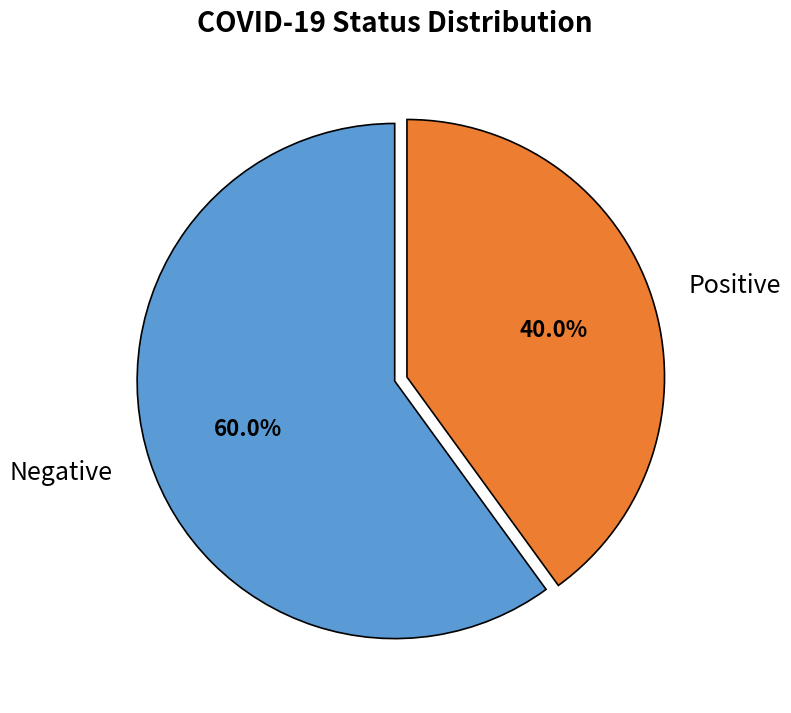

Does Positive represent more than half of the total?

No